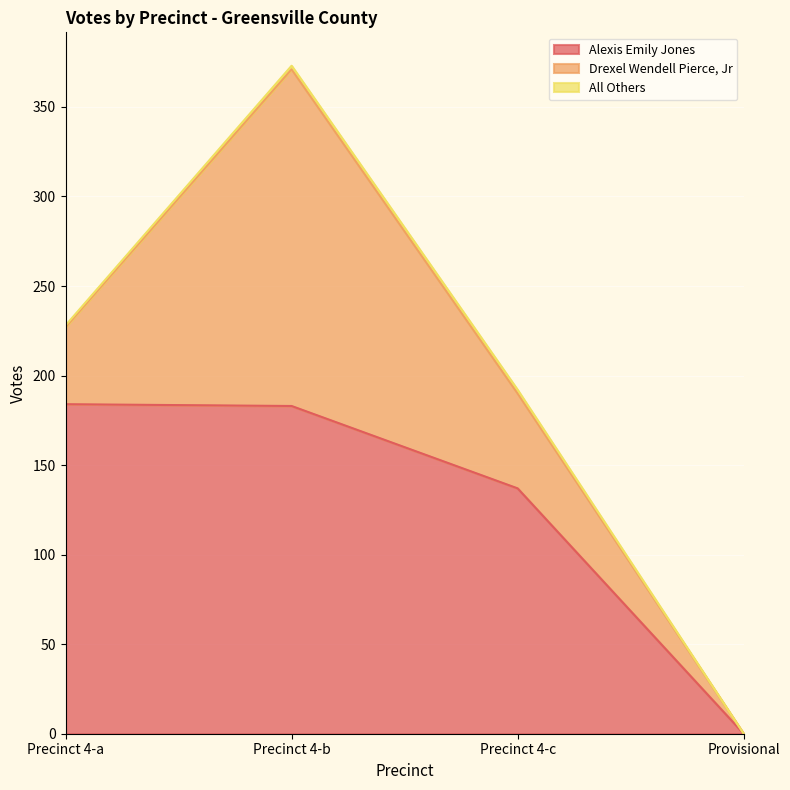

Reading left to right, what are all the values shown in this chart?

Alexis Emily Jones: Precinct 4-a=184	Precinct 4-b=183	Precinct 4-c=137	Provisional=0
Drexel Wendell Pierce, Jr: Precinct 4-a=43	Precinct 4-b=188	Precinct 4-c=53	Provisional=0
All Others: Precinct 4-a=1	Precinct 4-b=2	Precinct 4-c=2	Provisional=0